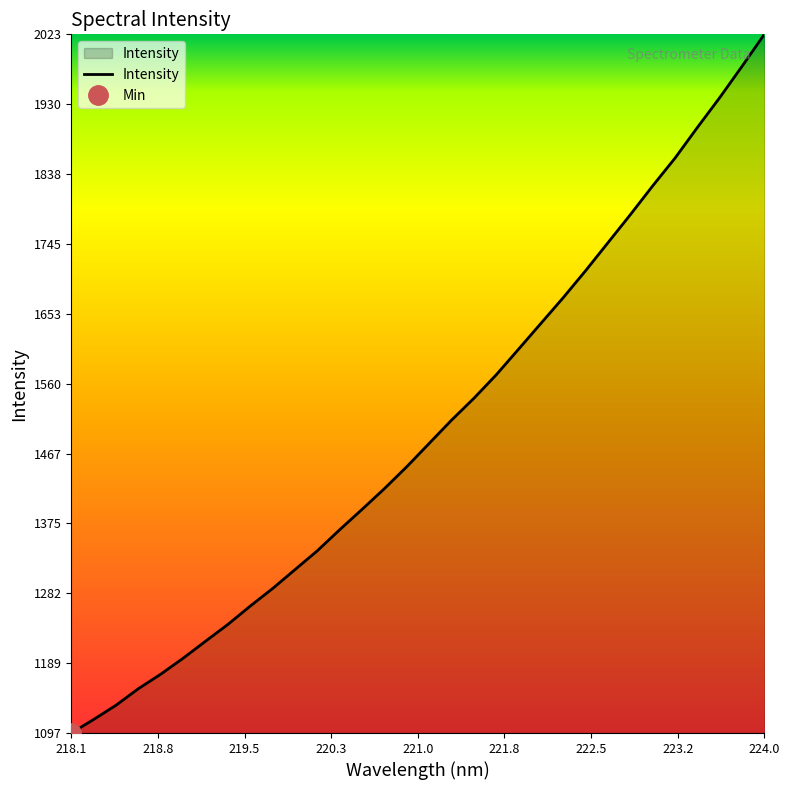

What is the minimum value for Intensity?

1096.7